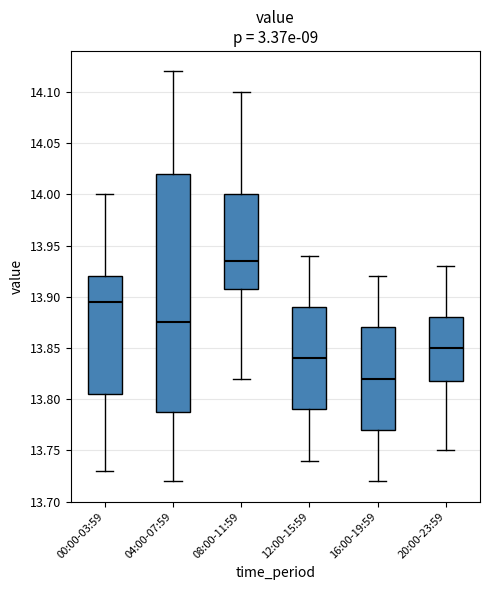

Which box is the tallest, from its lower edge to its upper edge?

04:00-07:59